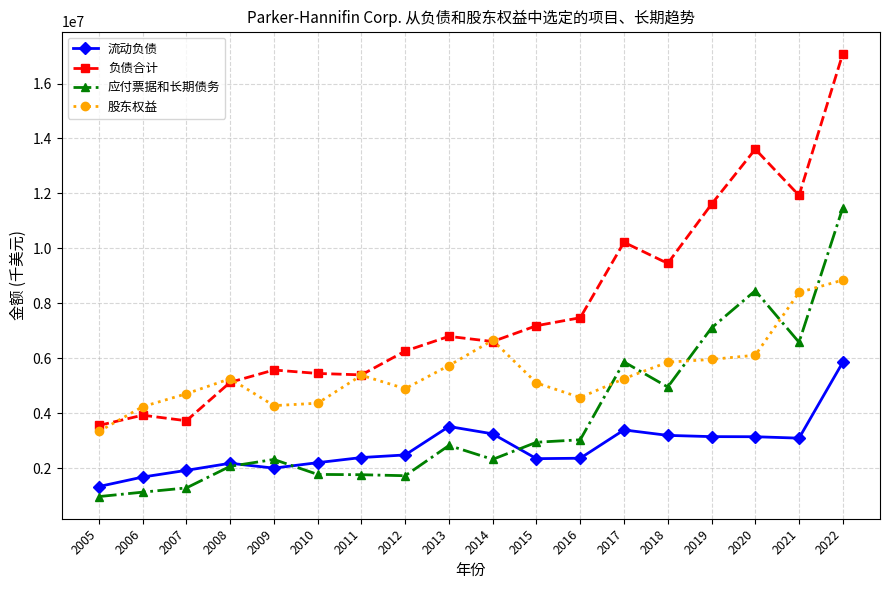

What is the difference between the 应付票据和长期债务 values at 2017 and 2013?

3040574